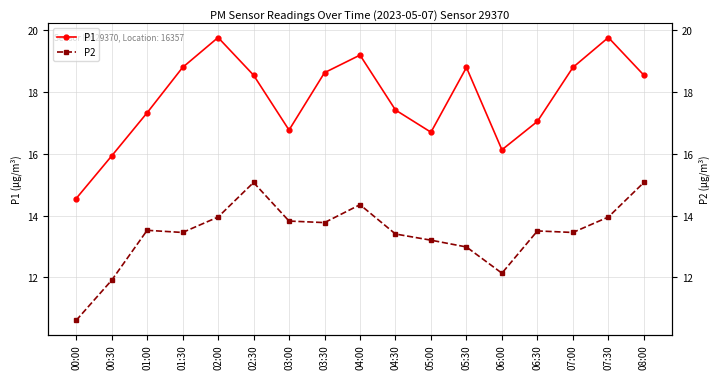

What is the sum of all P1 values?

302.8